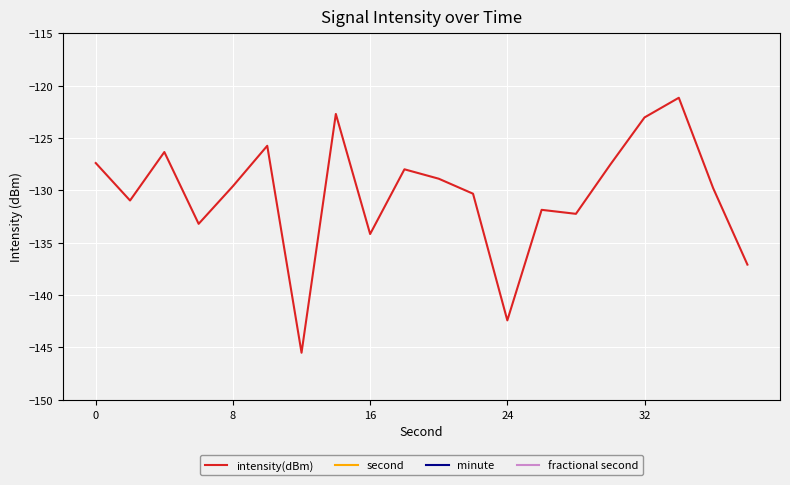

Reading left to right, what are all the values shown in this chart?

intensity(dBm): -127.4	-131.0	-126.3	-133.2	-129.6	-125.8	-145.5	-122.7	-134.2	-128.0	-128.9	-130.3	-142.4	-131.9	-132.2	-127.6	-123.0	-121.2	-129.8	-137.1
second: 0.0	2.0	4.0	6.0	8.0	10.0	12.0	14.0	16.0	18.0	20.0	22.0	24.0	26.0	28.0	30.0	32.0	34.0	36.0	38.0
minute: 0.0	0.0	0.0	0.0	0.0	0.0	0.0	0.0	0.0	0.0	0.0	0.0	0.0	0.0	0.0	0.0	0.0	0.0	0.0	0.0
fractional second: 0.0	0.0	0.0	0.0	0.0	0.0	0.0	0.0	0.0	0.0	0.0	0.0	0.0	0.0	0.0	0.0	0.0	0.0	0.0	0.0